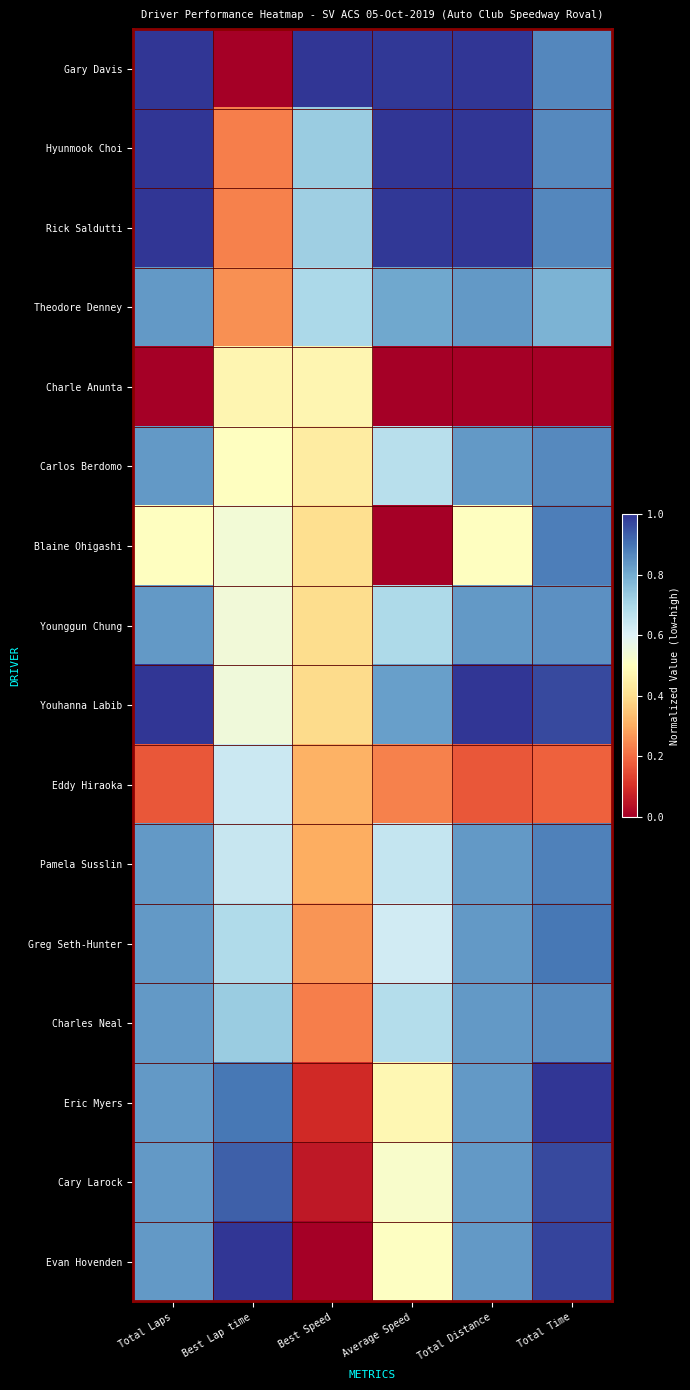

At which category is the sum across all series the highest?

Total Time